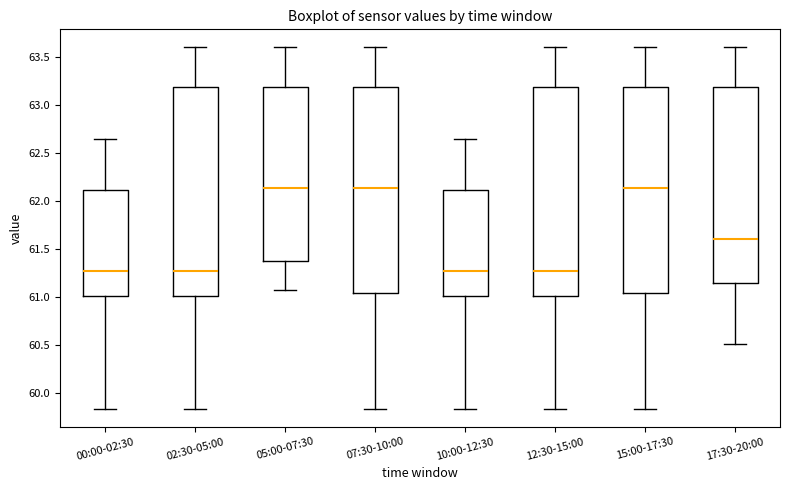

Where does the upper whisker of the box for 10:00-12:30 end on the y-axis? The values are not printed on the chart, so give them approximately, as read against the axis.

62.65